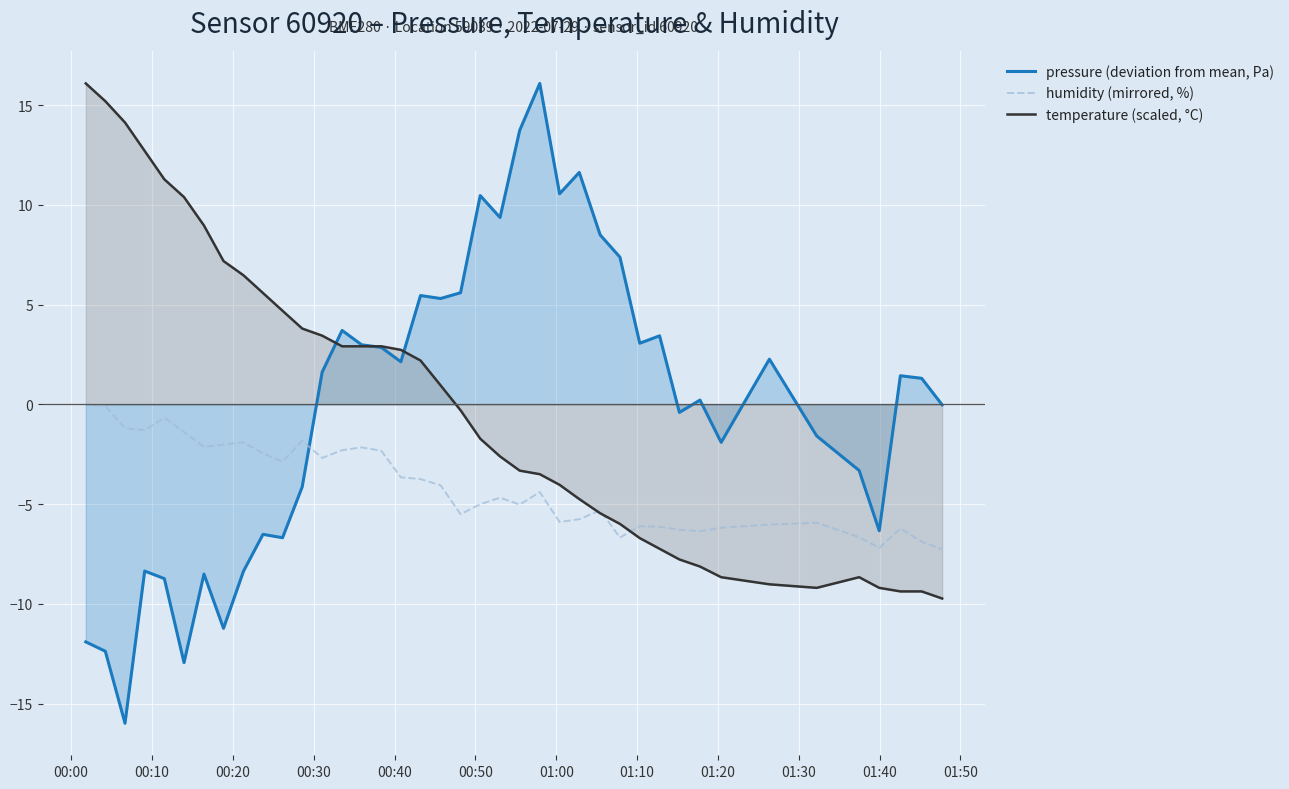

What are all the series names shown in the legend?

pressure (deviation from mean, Pa), humidity (mirrored, %), temperature (scaled, °C)